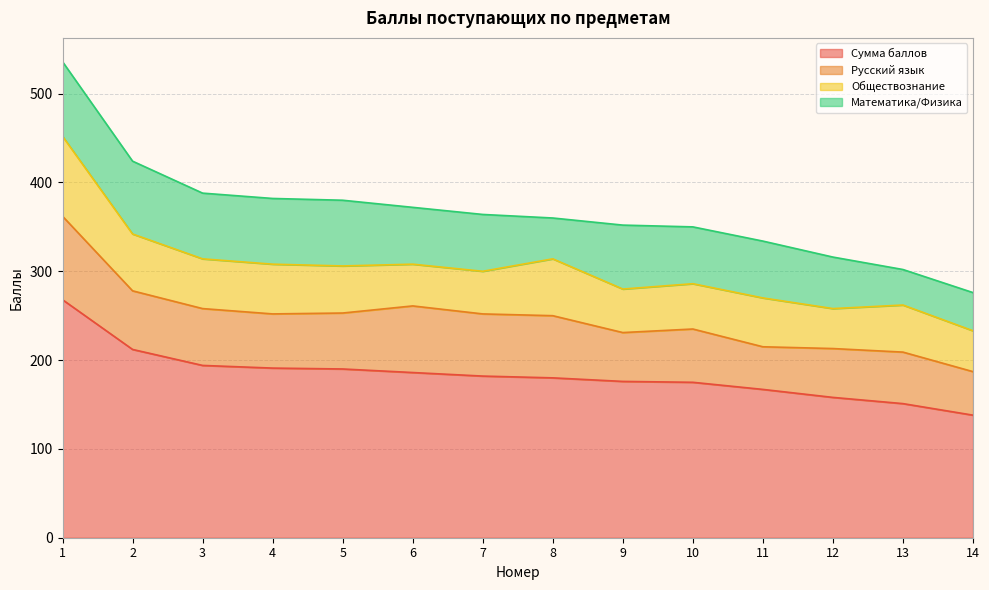

What are all the series names shown in the legend?

Сумма баллов, Русский язык, Обществознание, Математика/Физика